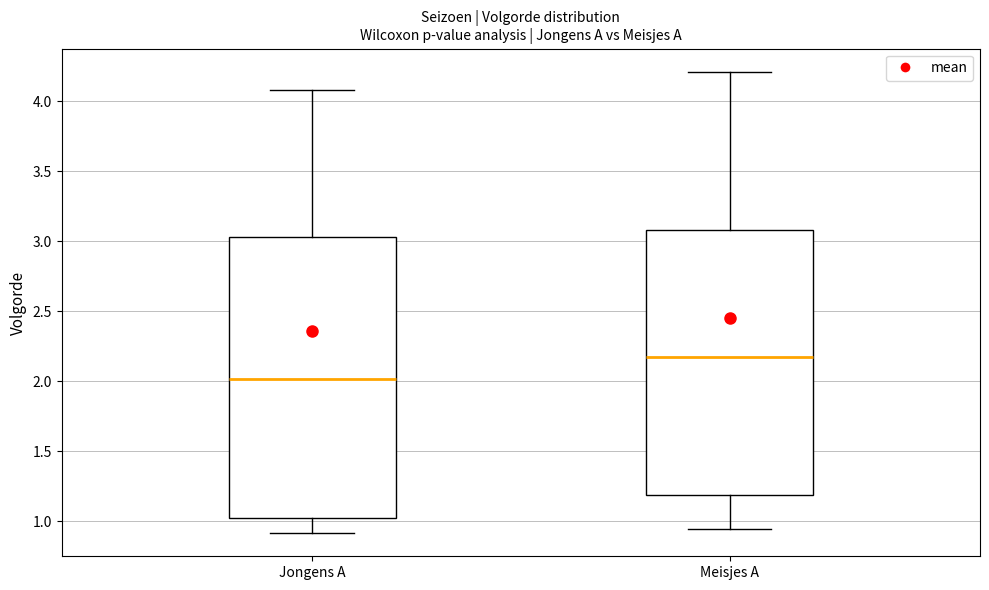

Reading left to right, read every box against the y-axis: the position of its median line, the range the box covers, and the ends of its whiskers. The values are not printed on the chart, so give them approximately, as read against the axis.

Jongens A: median 2.00, box 1.00 to 3.05, whiskers 0.90 to 4.10
Meisjes A: median 2.15, box 1.20 to 3.10, whiskers 0.95 to 4.20